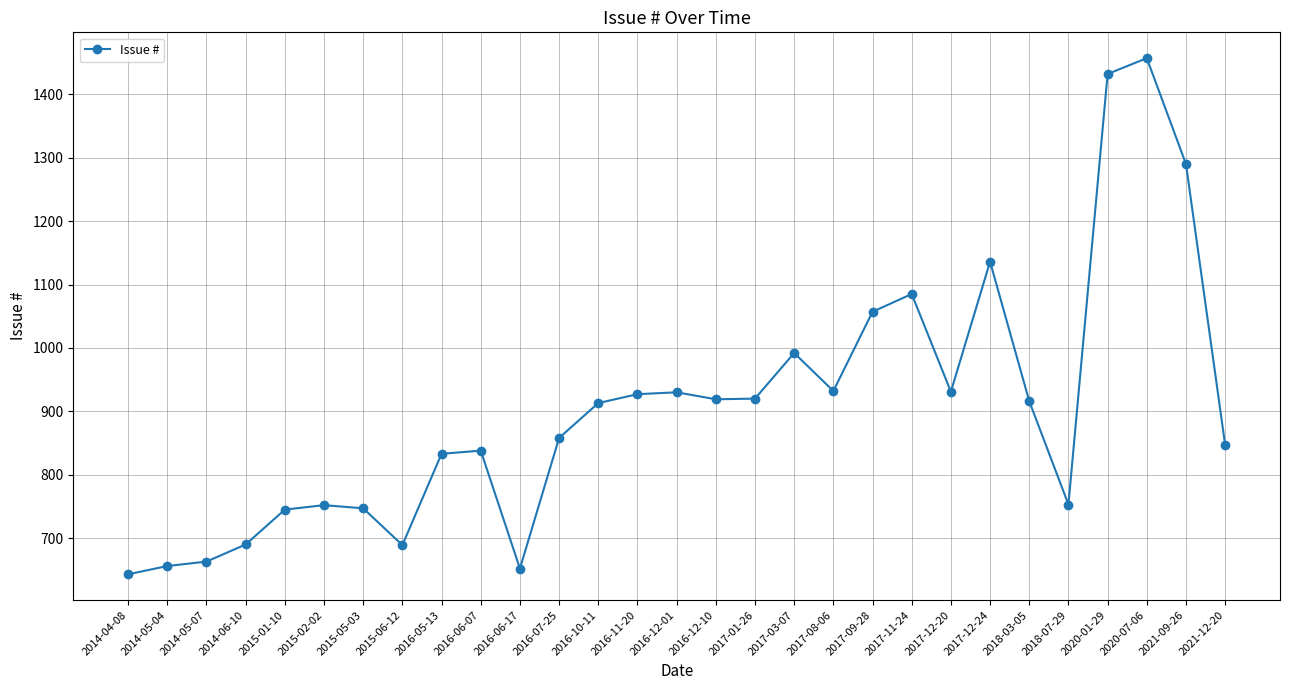

True or false: the data has more than 1 interior local peaks.

True